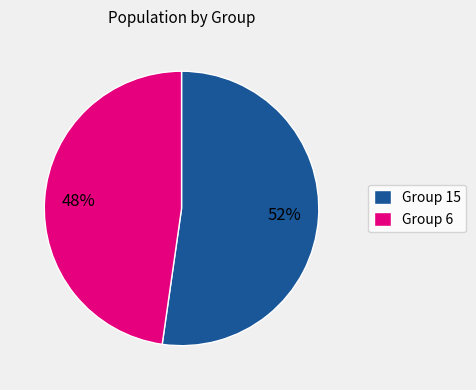

To the nearest percent, what is the average slice percentage?

50%